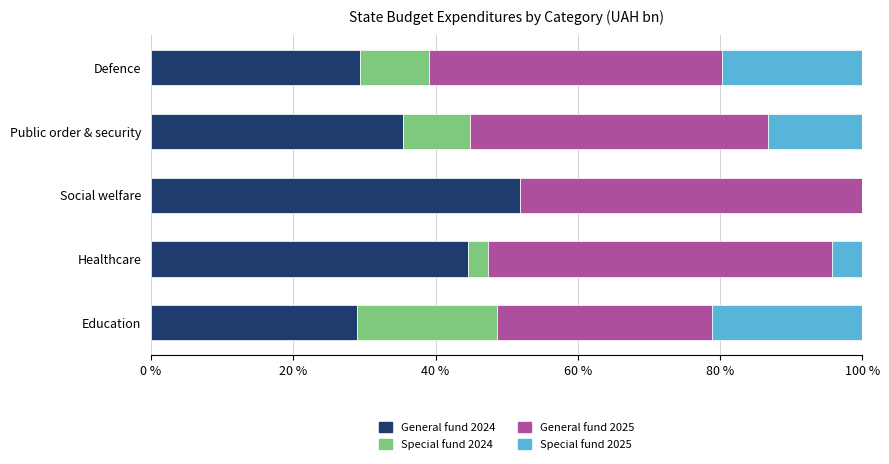

What is the total value across all series at Education?

100.0